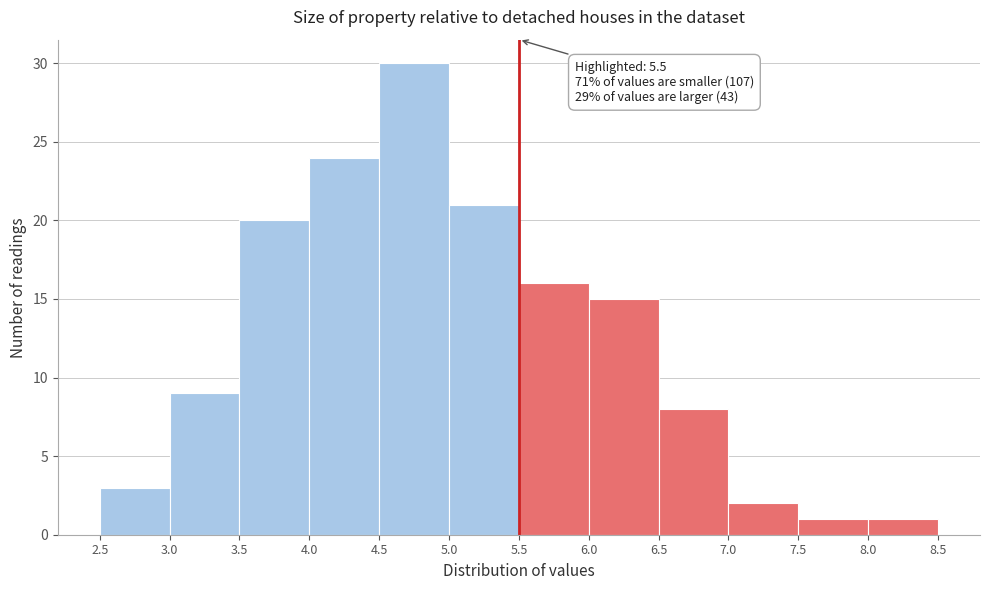

Over which range of the x-axis is the bar tallest?

4.5 to 5.0